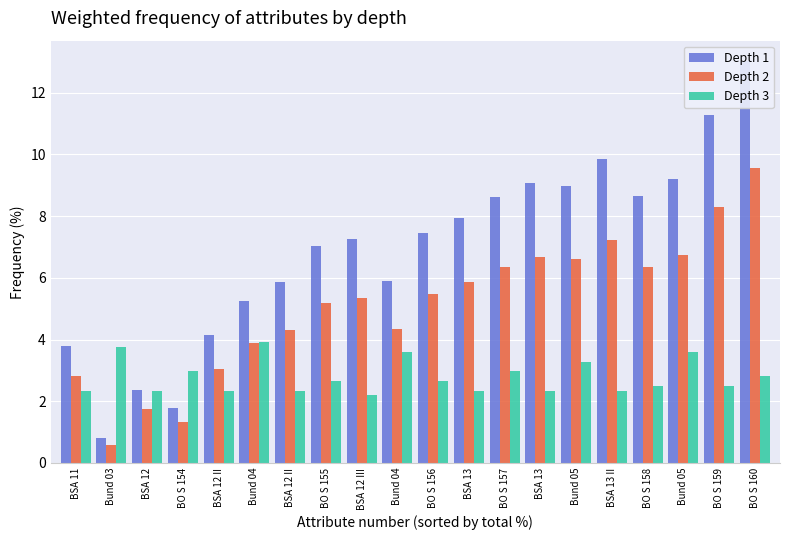

Are the bars horizontal?

No